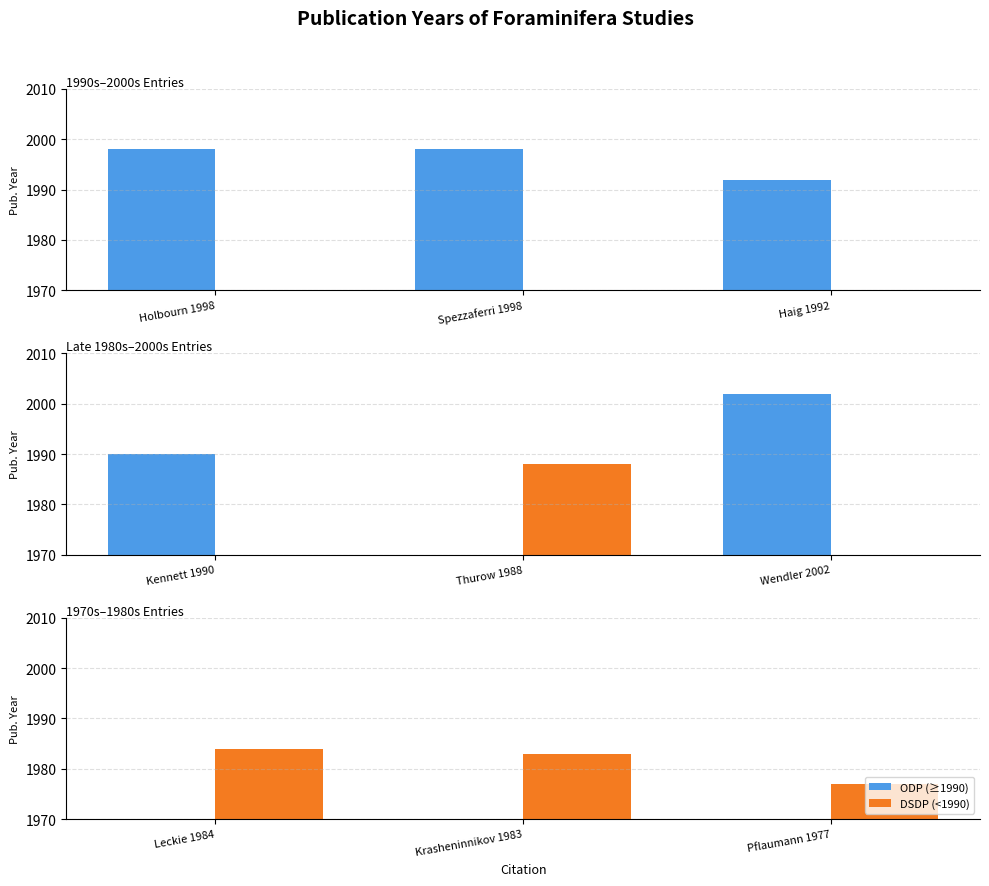

What is the label of the 1st bar from the right?

Pflaumann 1977